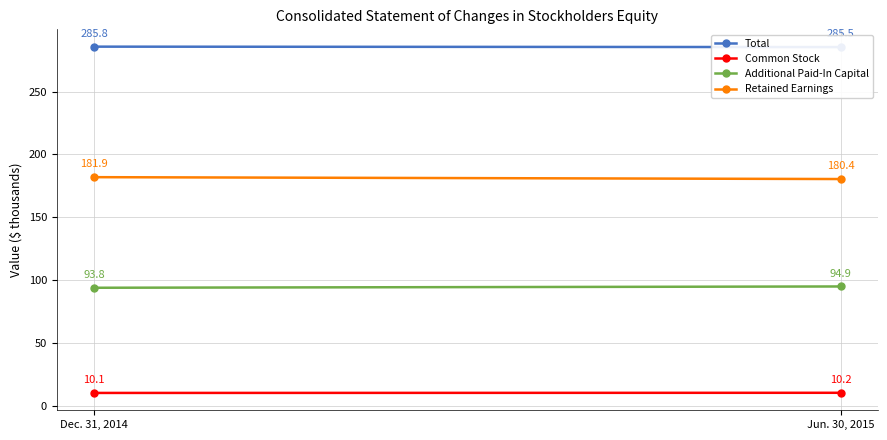

True or false: Retained Earnings has a value of 316.5 at Jun. 30, 2015.

False